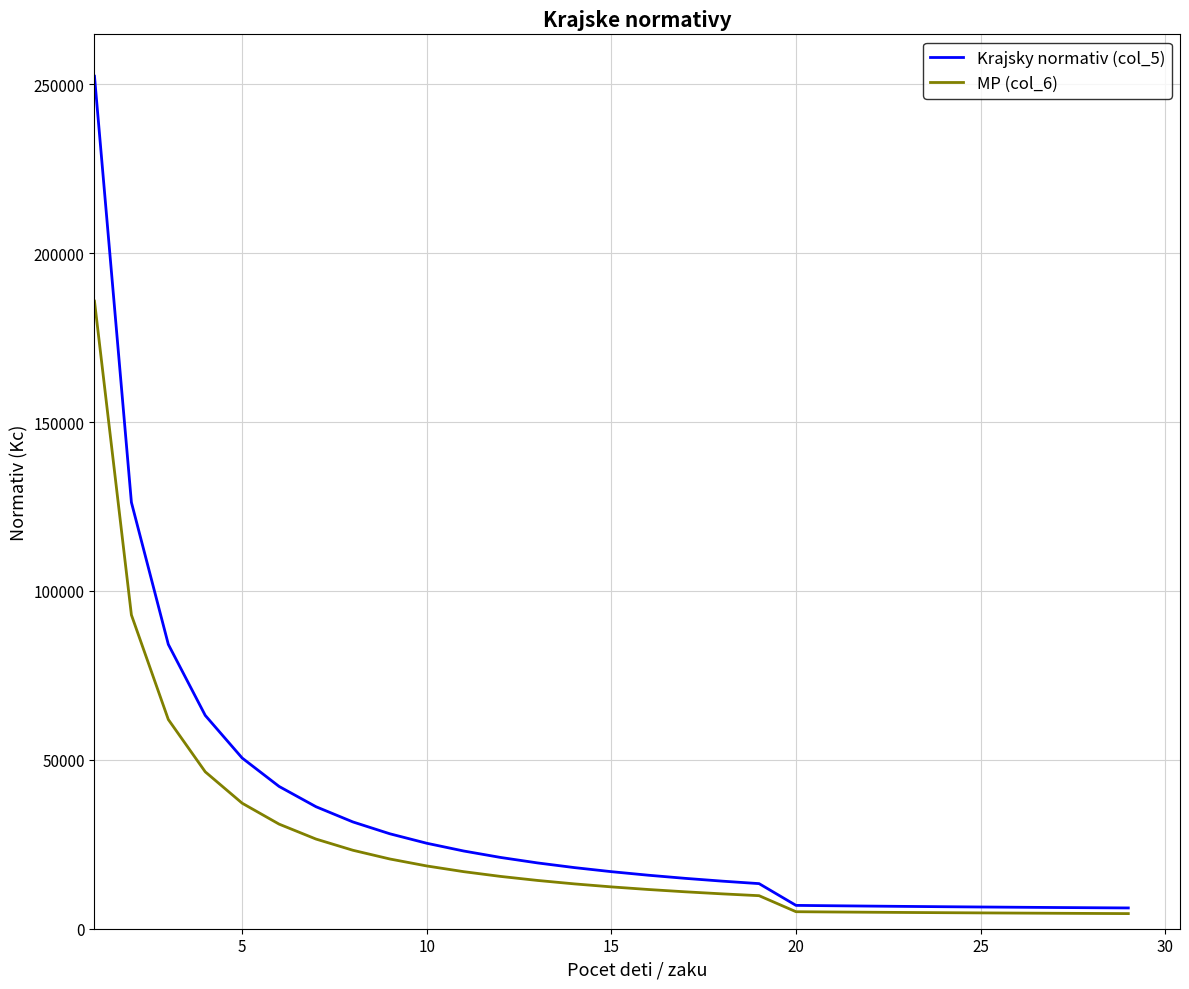

Rank the series by their maximum value, from lowest to highest.

MP (col_6), Krajsky normativ (col_5)